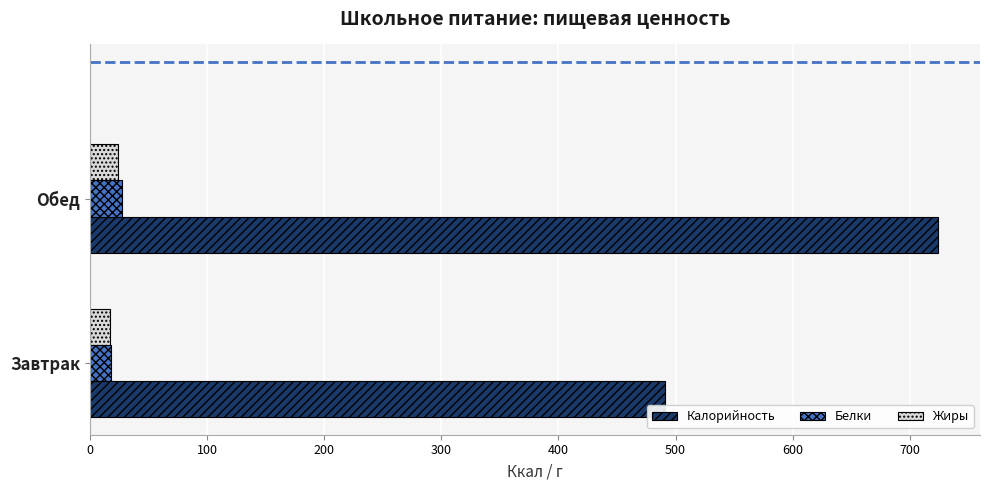

List the labels in order of Калорийность value, largest first.

Обед, Завтрак